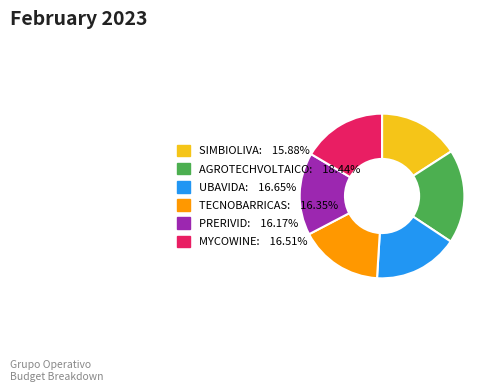

What is the largest slice in the pie chart?

AGROTECHVOLTAICO